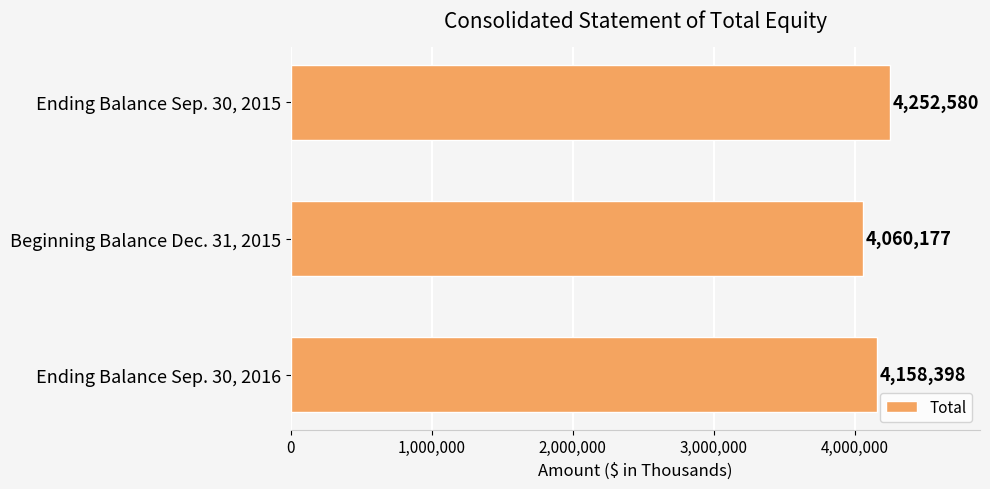

What is the sum of all values?

12471155